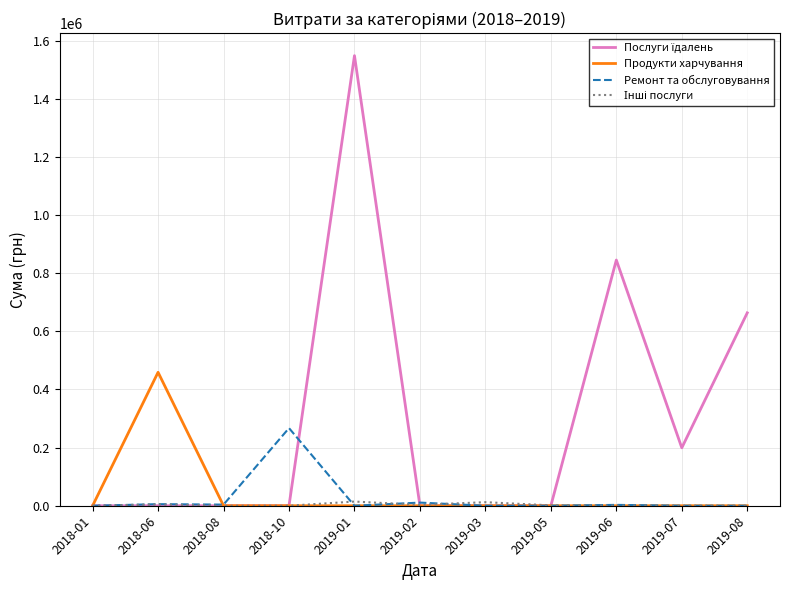

Which series changed the most between 2018-06 and 2019-07?

Продукти харчування